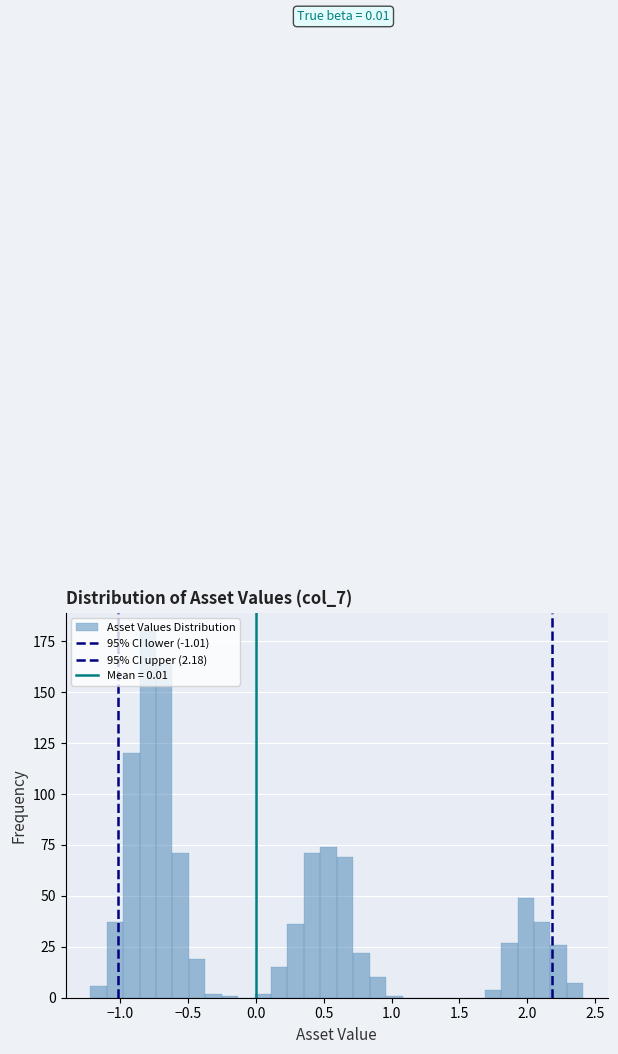

Read against the x-axis, roughly where is the centre of the tallest bar?

-0.80